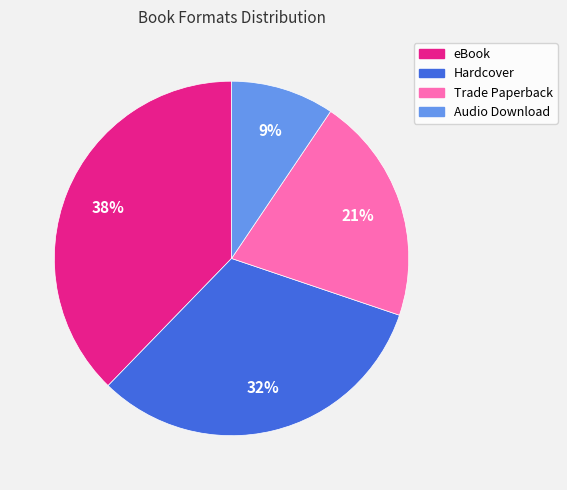

What percentage is the Hardcover slice, to the nearest percent?

32%